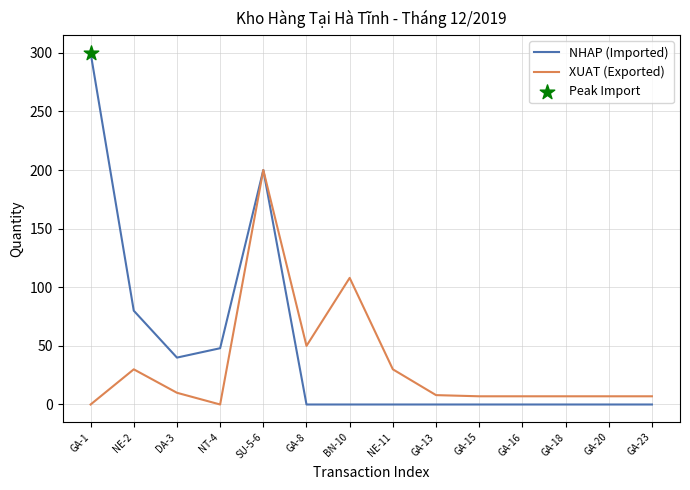

What is the total value across all series at GA-13?

8